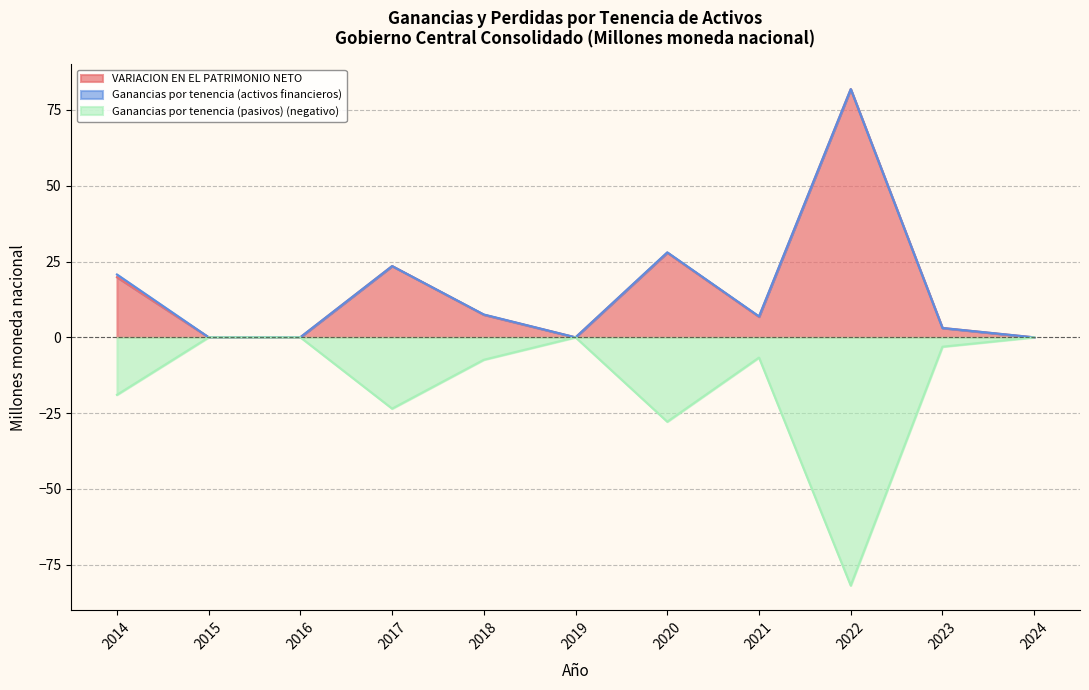

Where is the first local maximum for Ganancias por tenencia (pasivos)?

2019